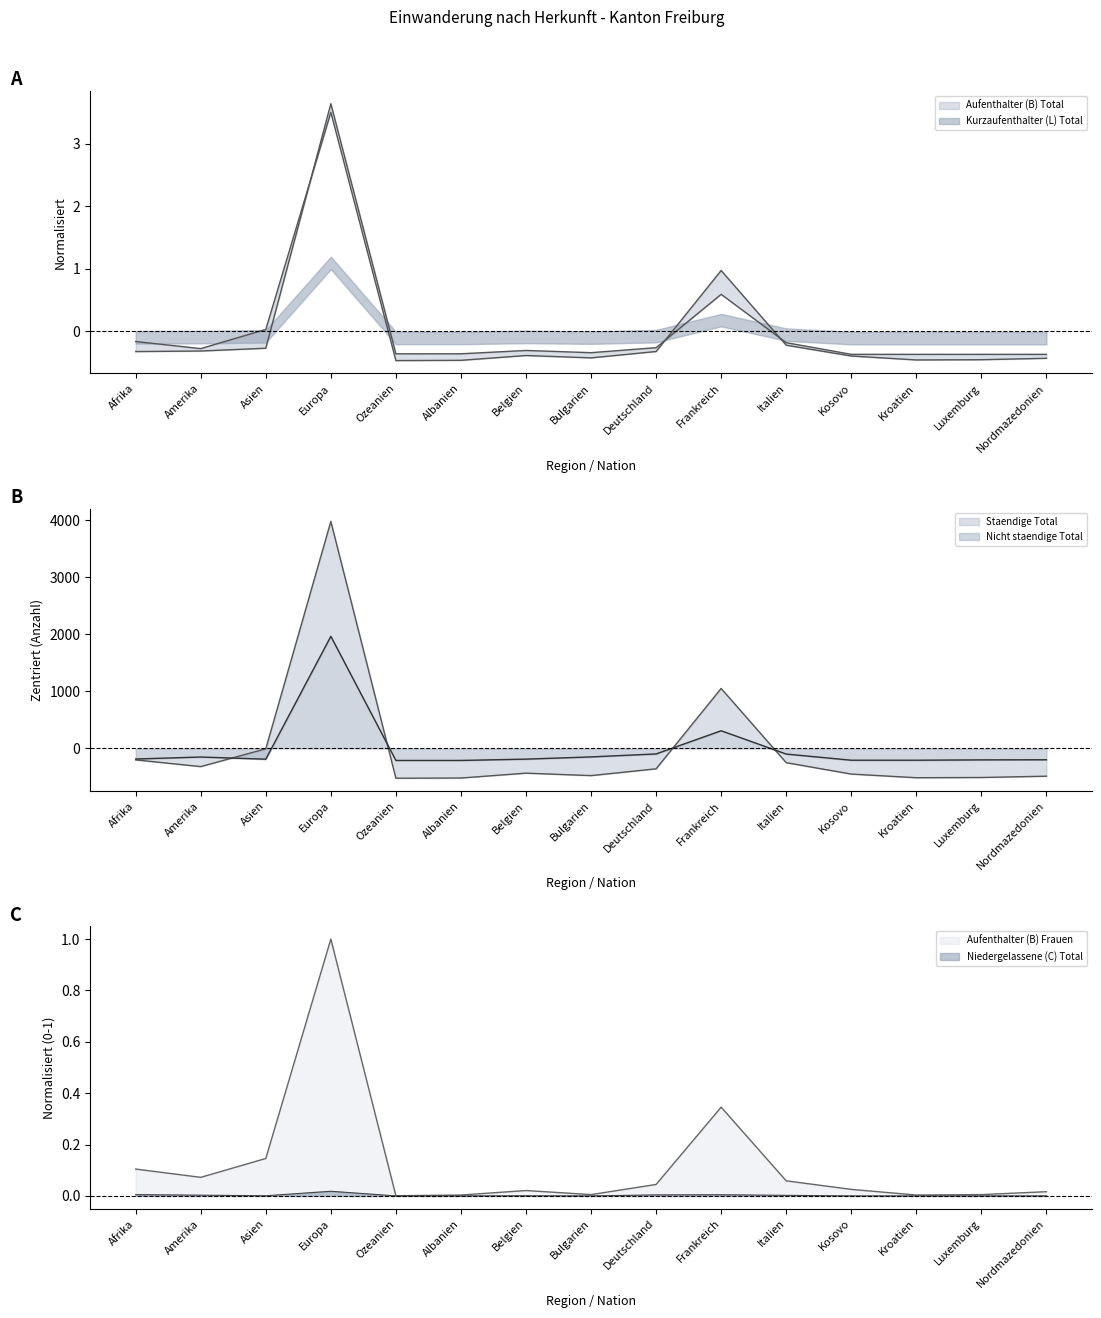

At how many categories does at least one series exceed -45?

15